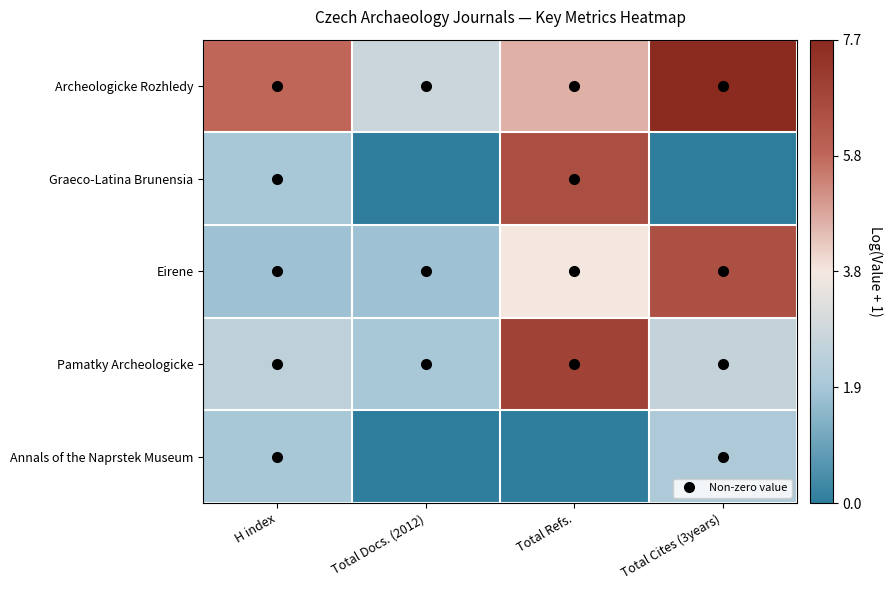

What is the total value across all series at Total Refs.?

21.9